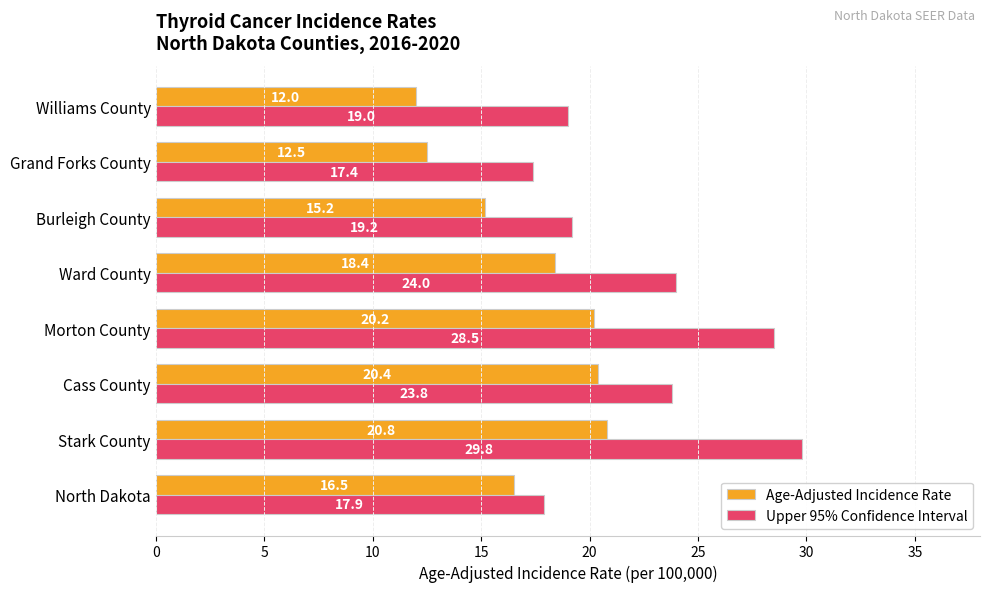

What are all the series names shown in the legend?

Age-Adjusted Incidence Rate, Upper 95% Confidence Interval